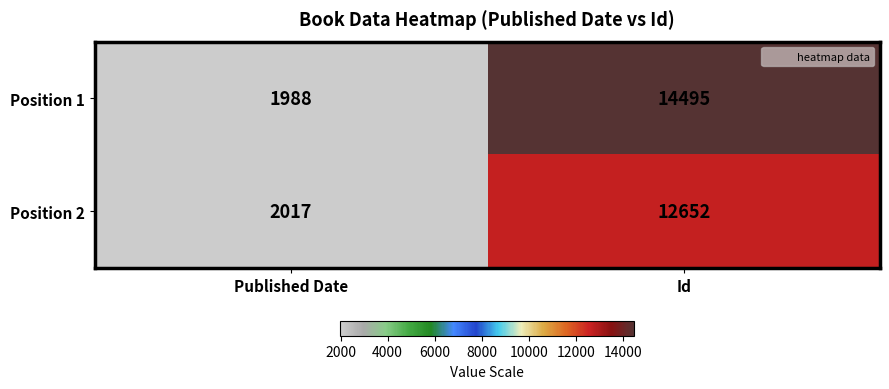

Which category has the lowest value across all series?

Published Date